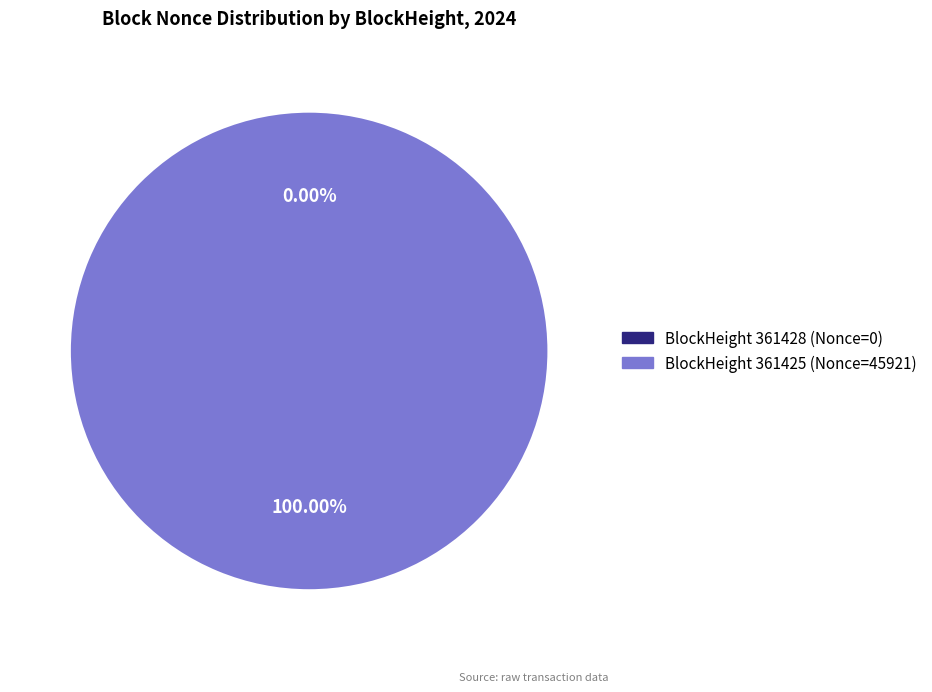

True or false: 361425 accounts for 100% of the total.

True